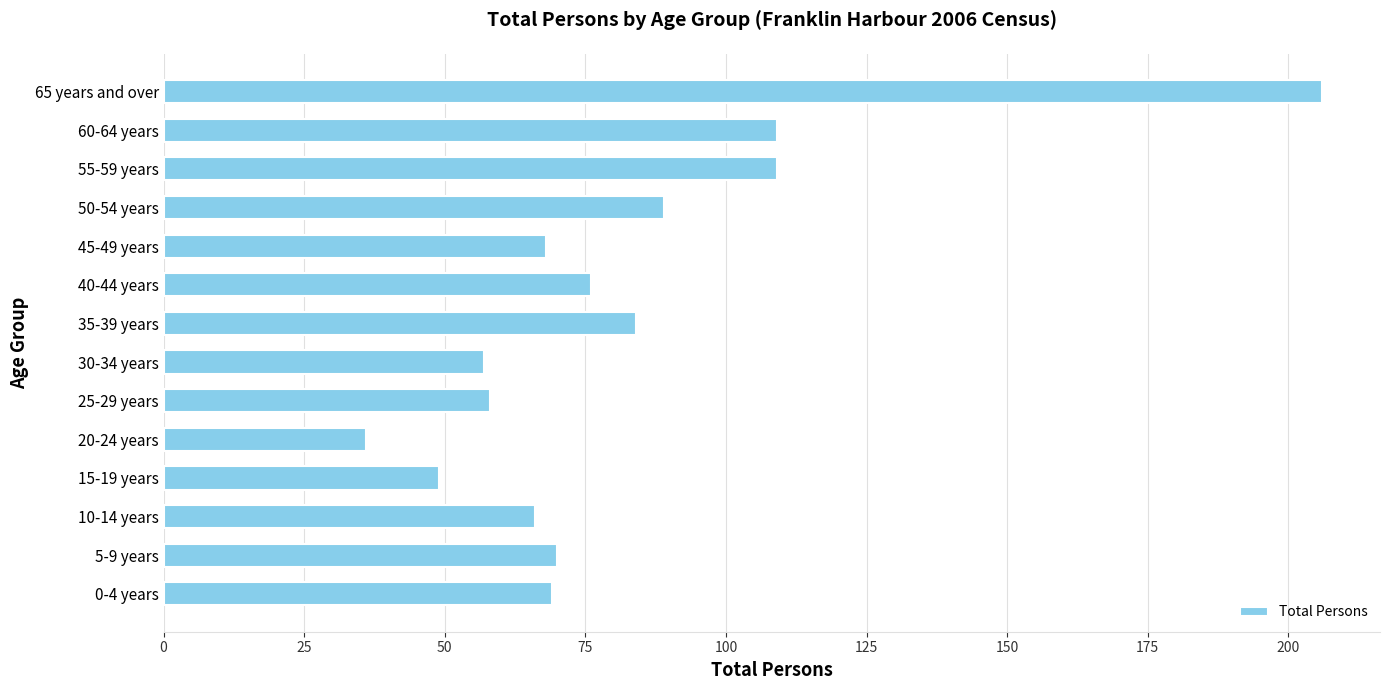

What is the ratio of the value at 15-19 years to the value at 0-4 years?

0.7